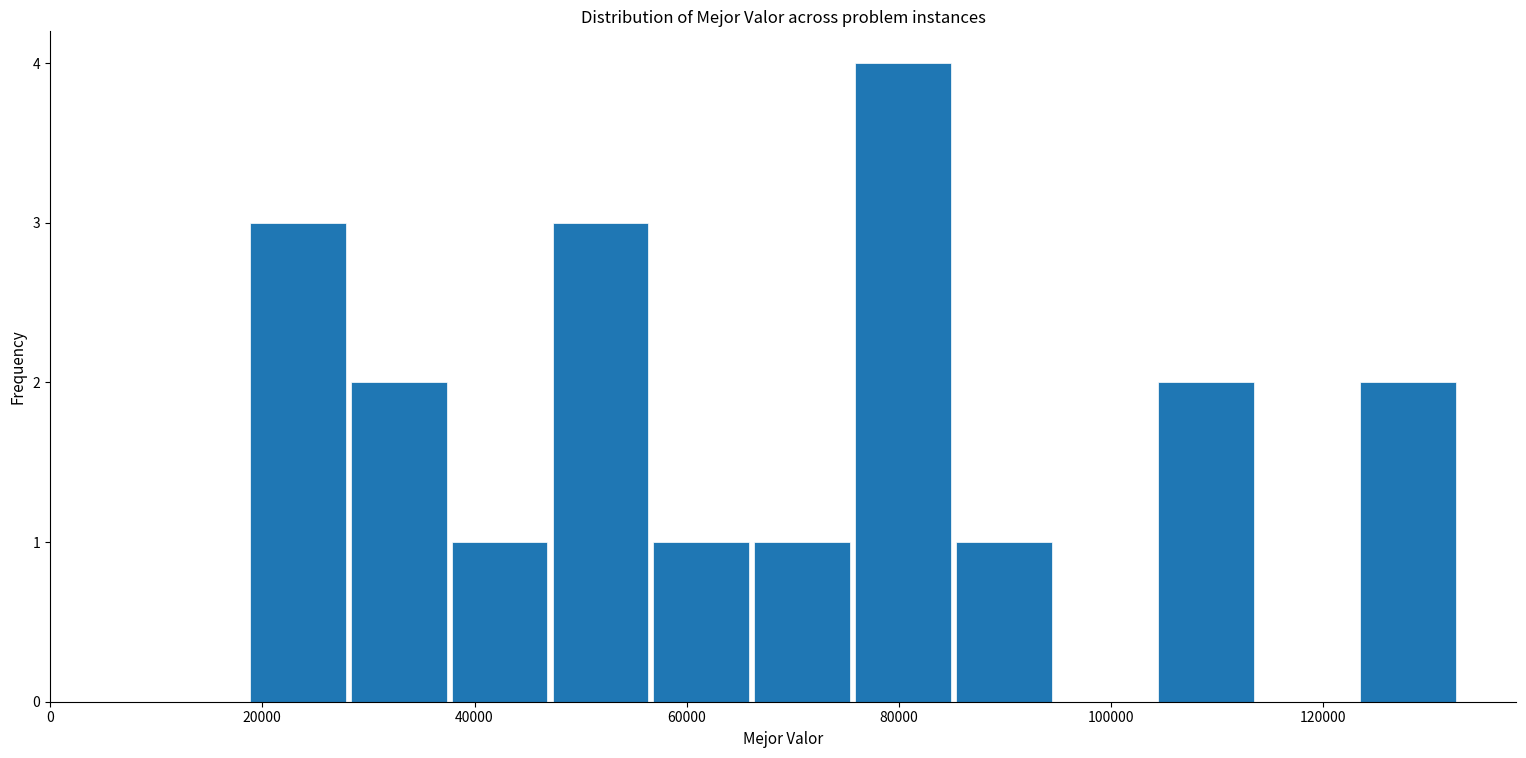

What is the height of the bar covering 66000 to 76000 on the x-axis? Neither the bar edges nor the heights are printed on the chart, so give them approximately, as read against the axes.

1